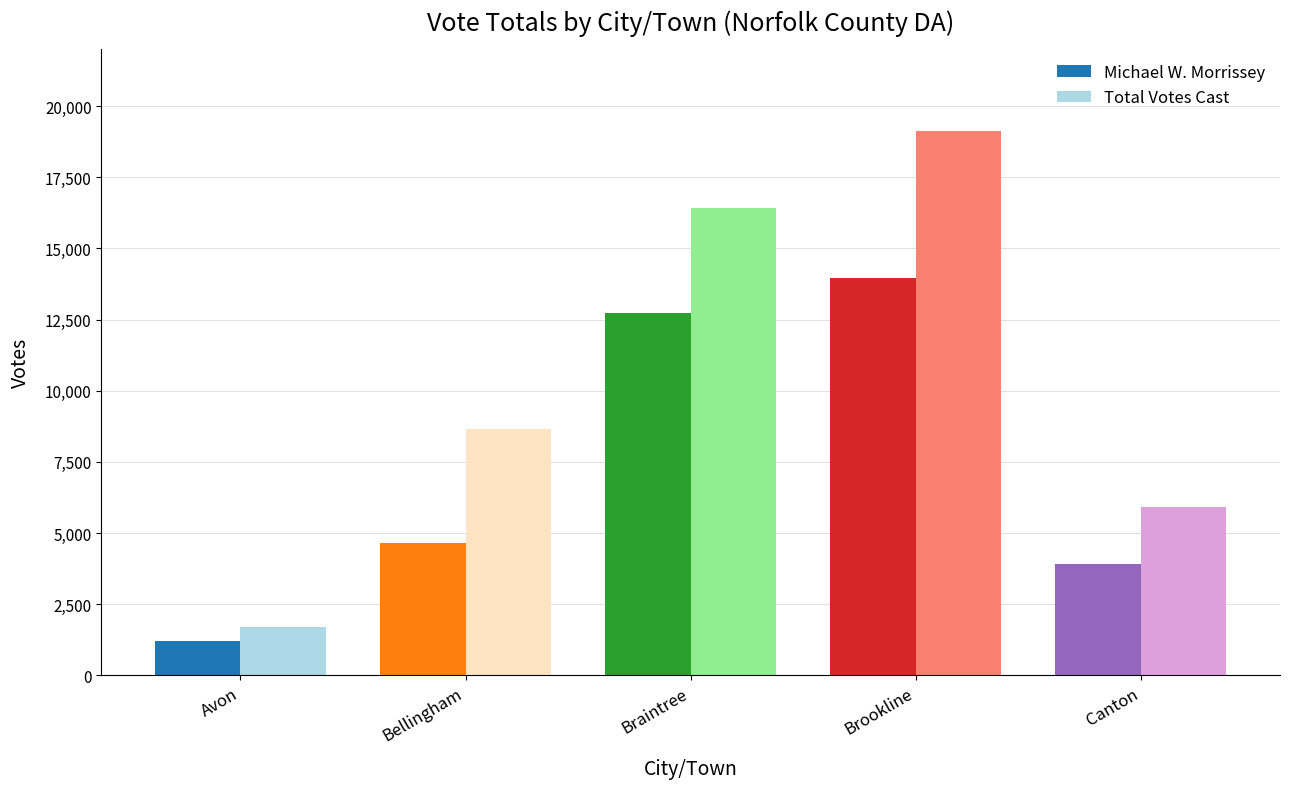

What position from the right is Canton?

1